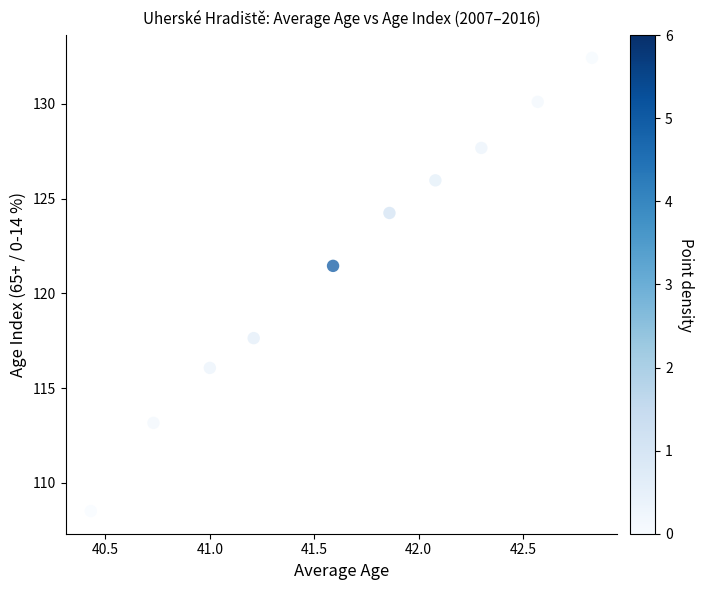

What is the range of Y values (max minus min)?

23.9